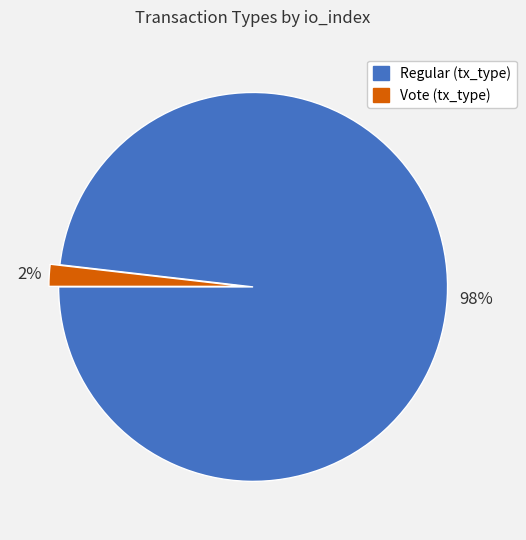

To the nearest percent, what is the average slice percentage?

50%